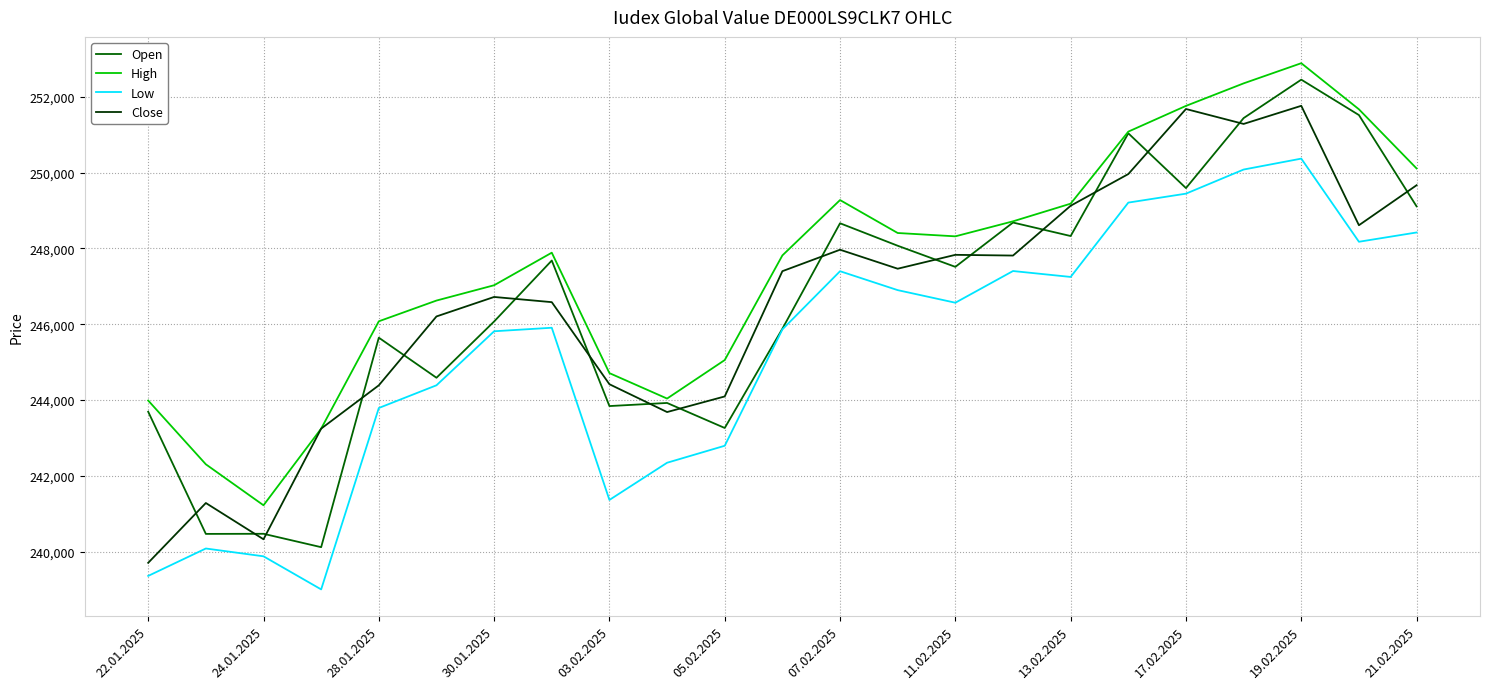

Which series has the largest total across all categories?

High